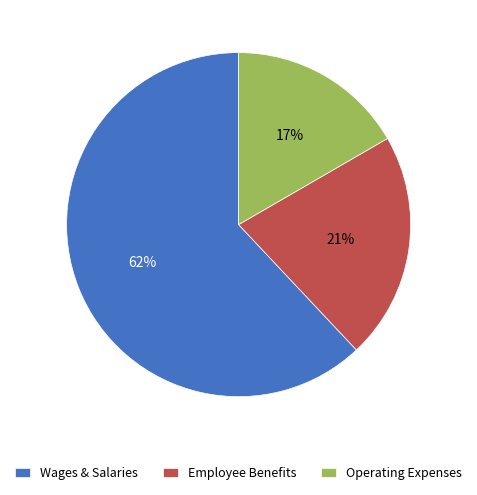

Which has a higher value, Wages & Salaries or Employee Benefits?

Wages & Salaries